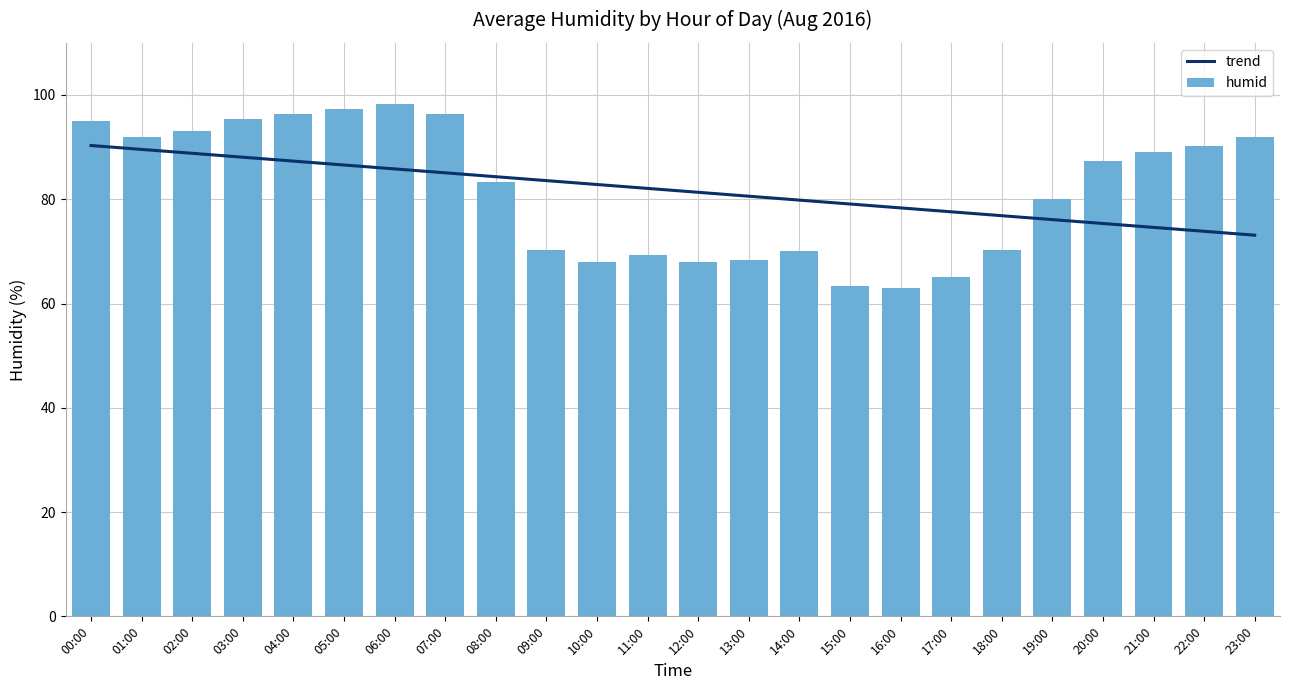

What is the difference between the maximum and minimum values in the humid series?

35.3